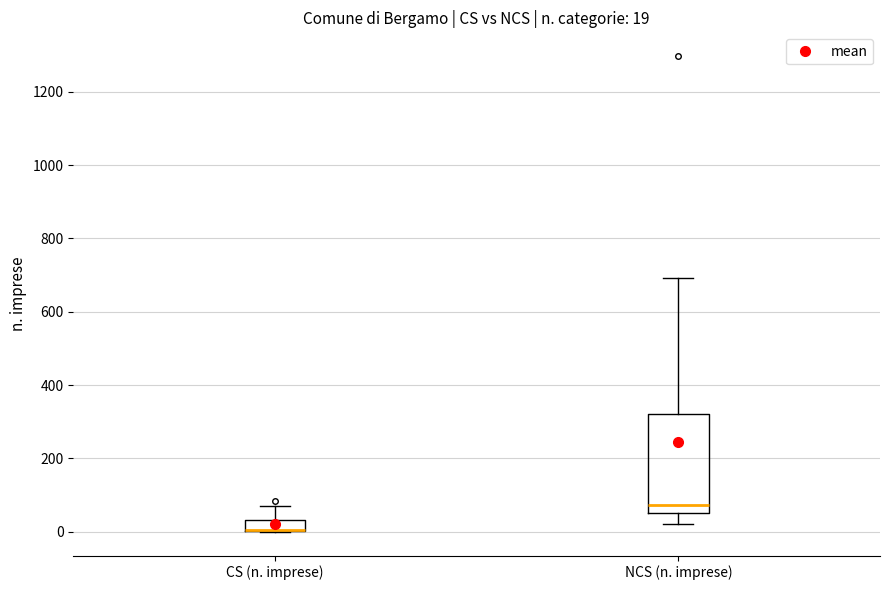

Comparing the boxes themselves (not the whiskers), which one is the tallest?

NCS (n. imprese)